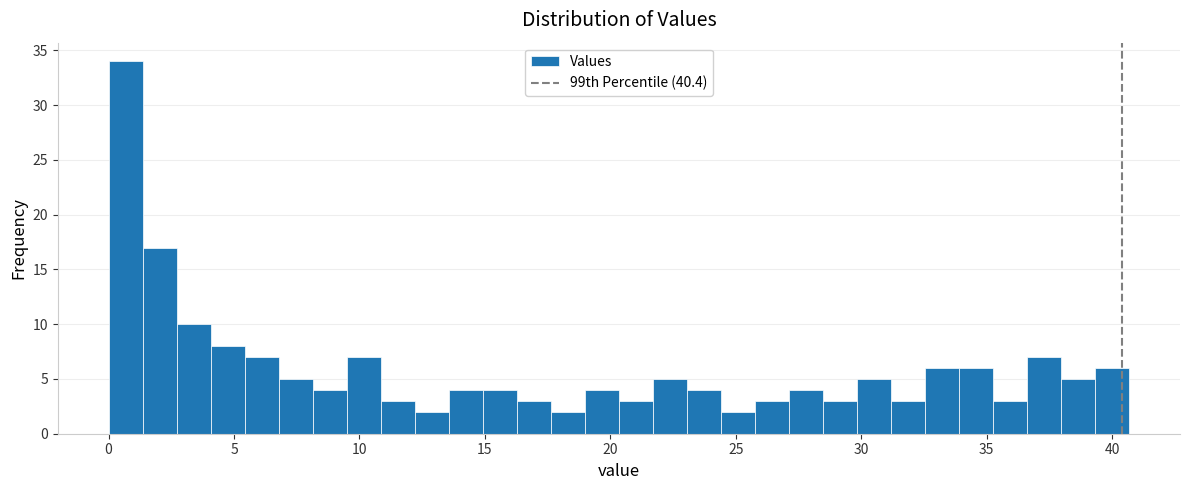

Read against the x-axis, roughly where is the centre of the tallest bar?

0.5